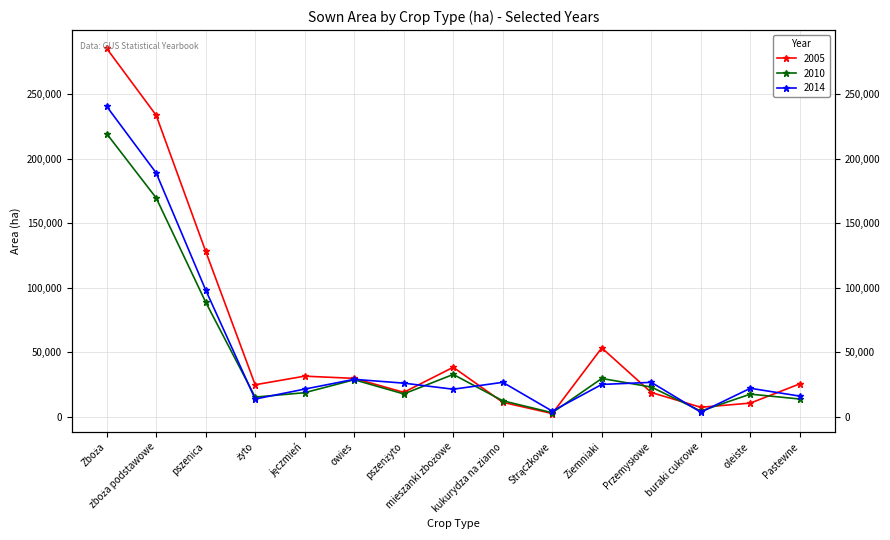

Reading left to right, extract all data points from this chart.

2005: 285265	233527	128230	24888	31545	29835	19029	38426	11306	2617	53414	18892	7451	10697	25605
2014: 240413	188891	98274	13842	21533	29093	26150	21445	26776	4485	25149	26752	3647	22170	16108
2010: 219277	169551	88879	15340	18750	28770	17813	32871	12491	3259	29760	23127	4529	17644	13842